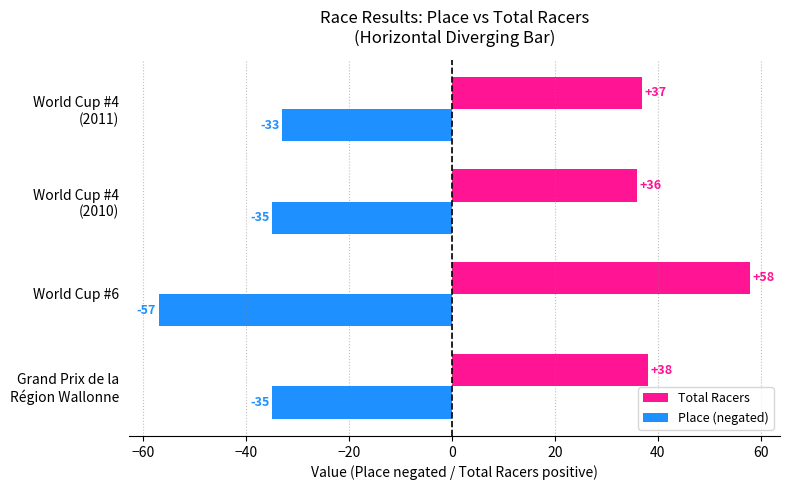

What is the sum of all Total Racers values?

169